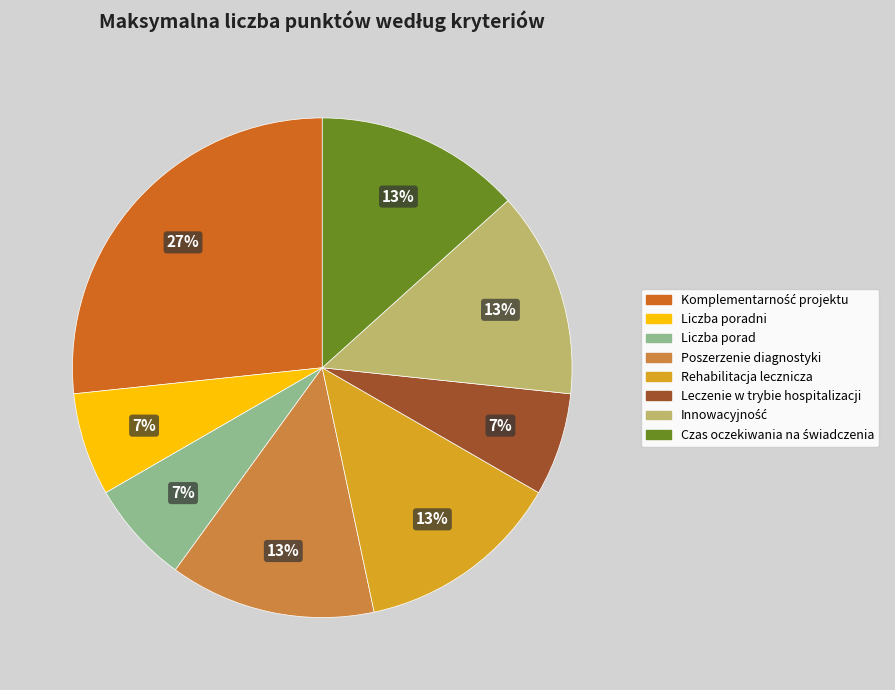

To the nearest percent, what is the average slice percentage?

12%